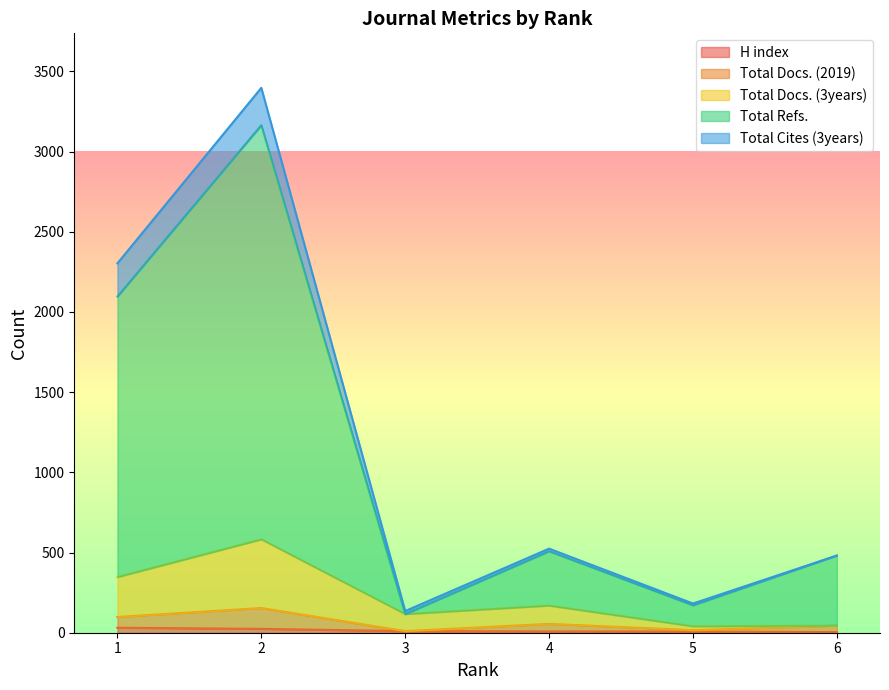

What is the value of the Total Refs. point at the 4th from the left?

508